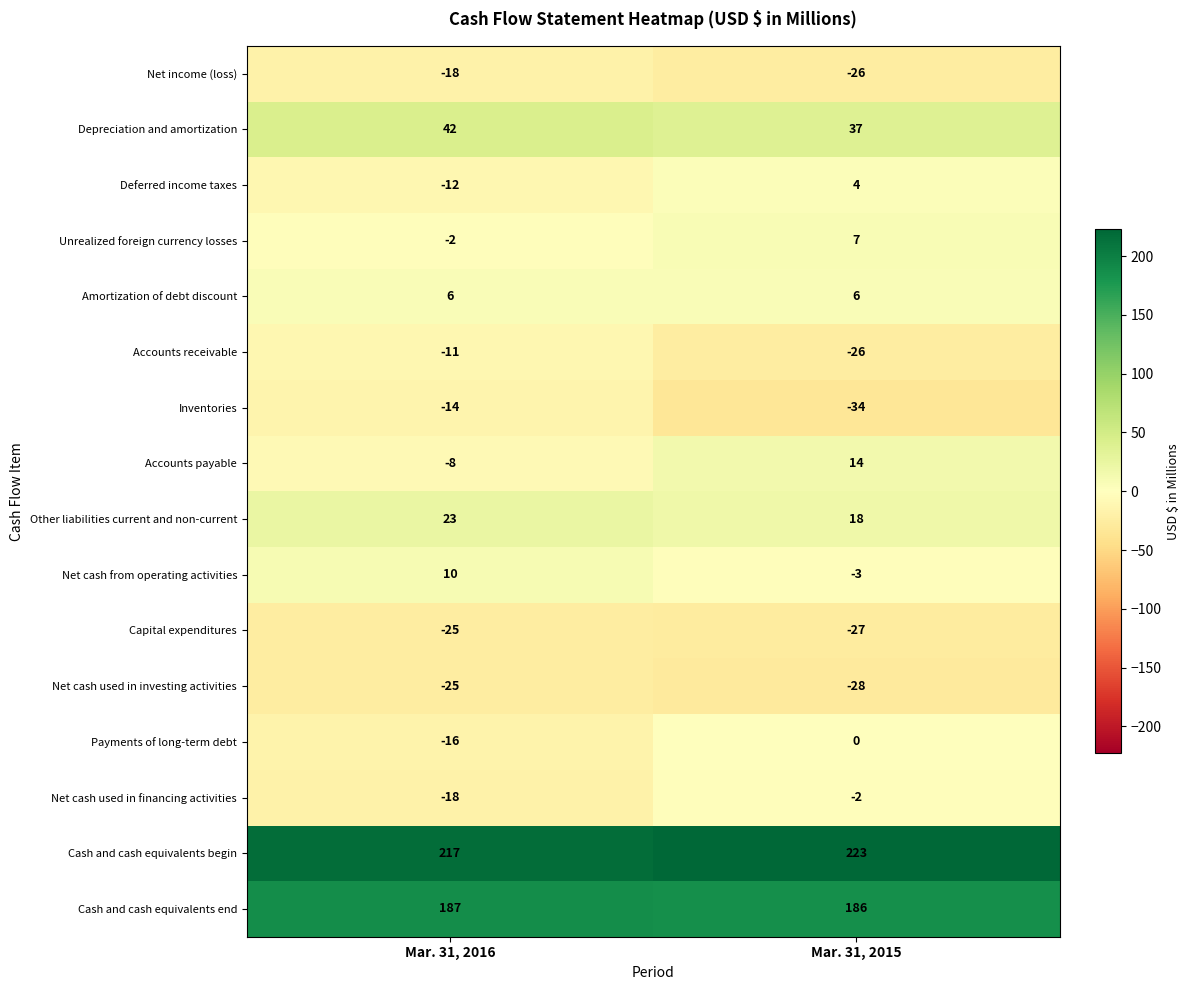

Which series has the largest total across all categories?

Cash and cash equivalents begin